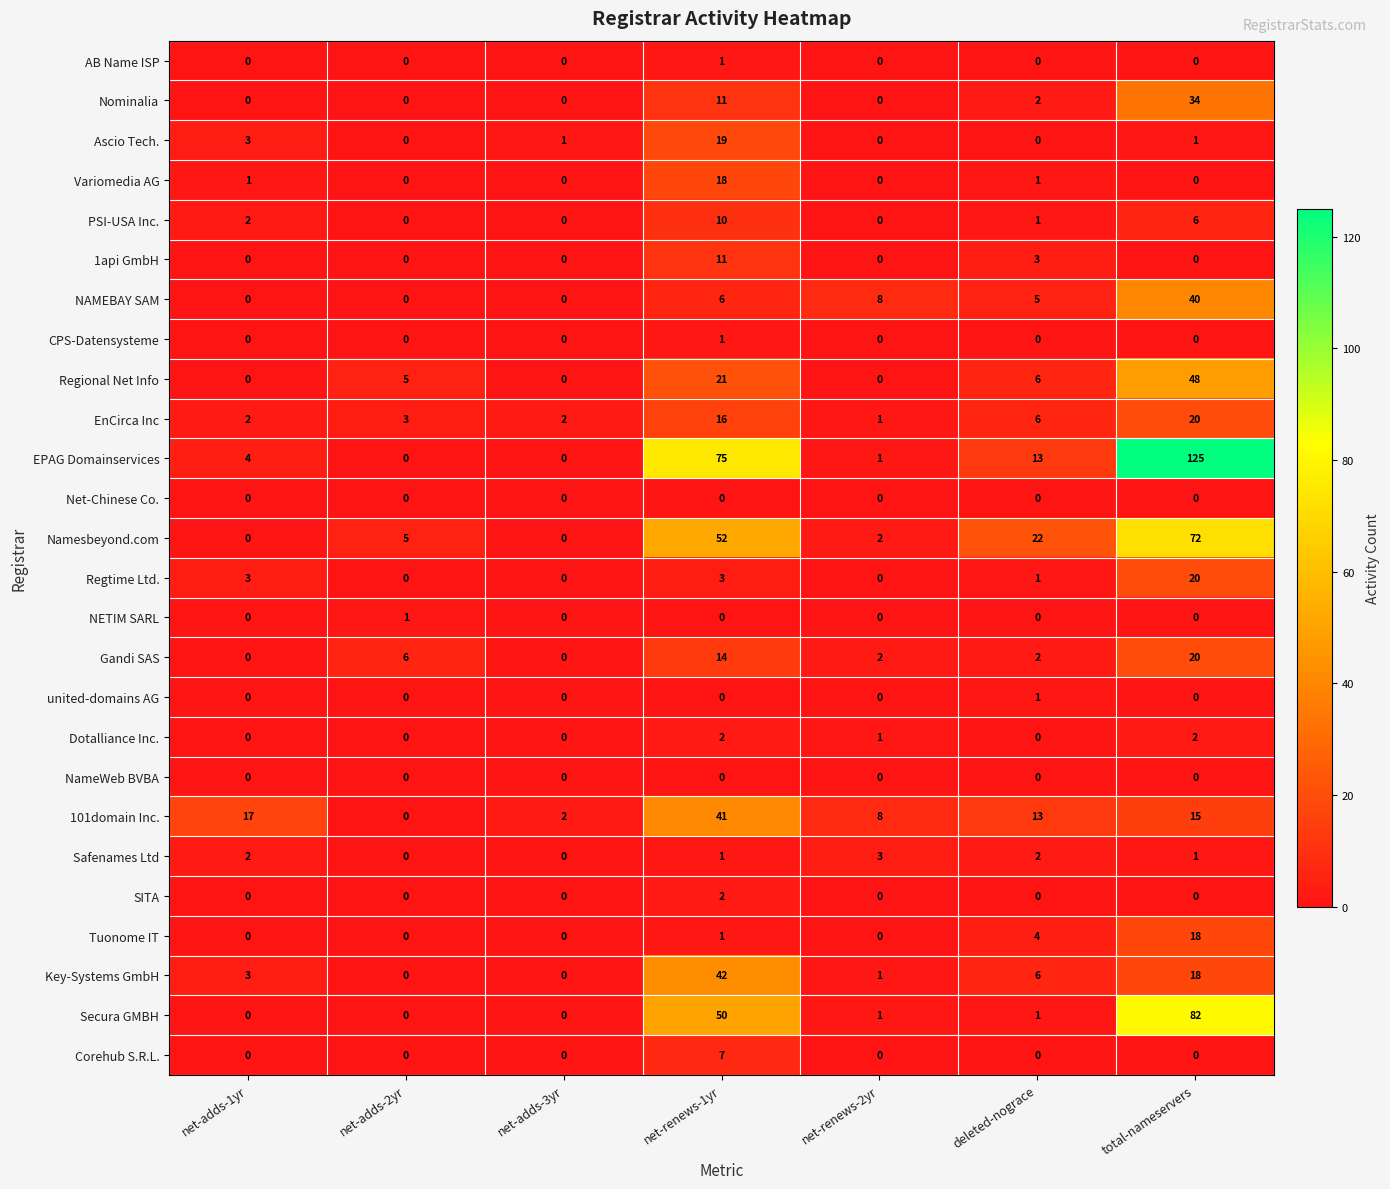

How many series are shown in this chart?

26